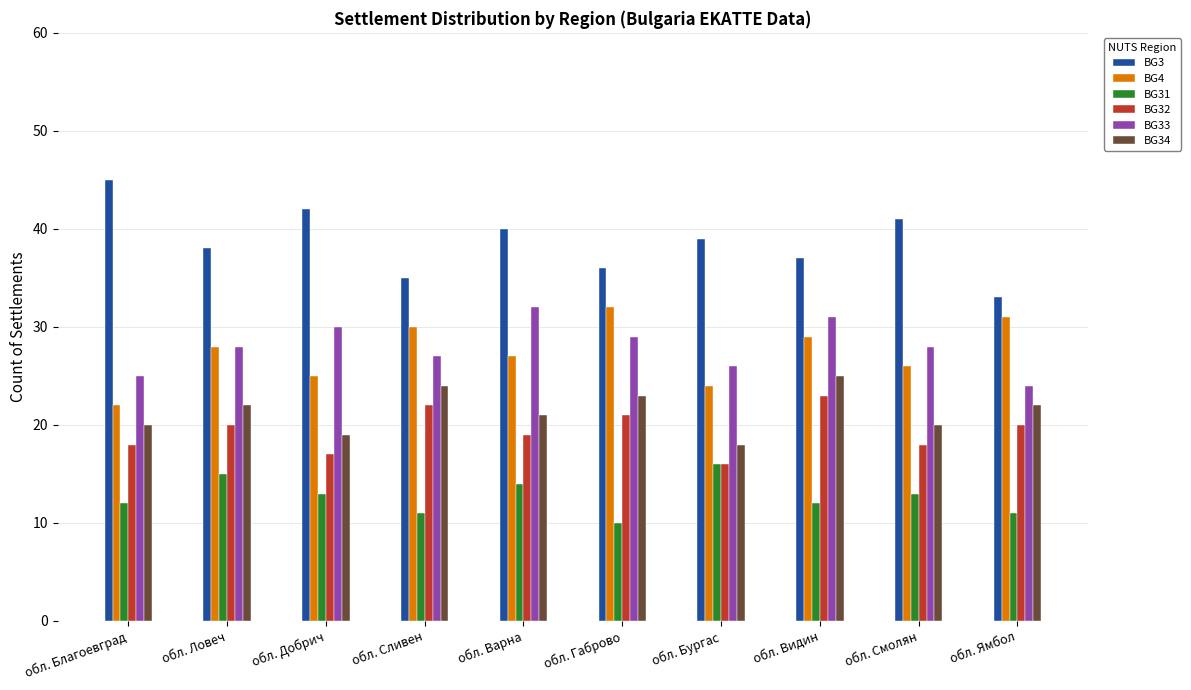

At which label does BG4 reach its minimum?

обл. Благоевград